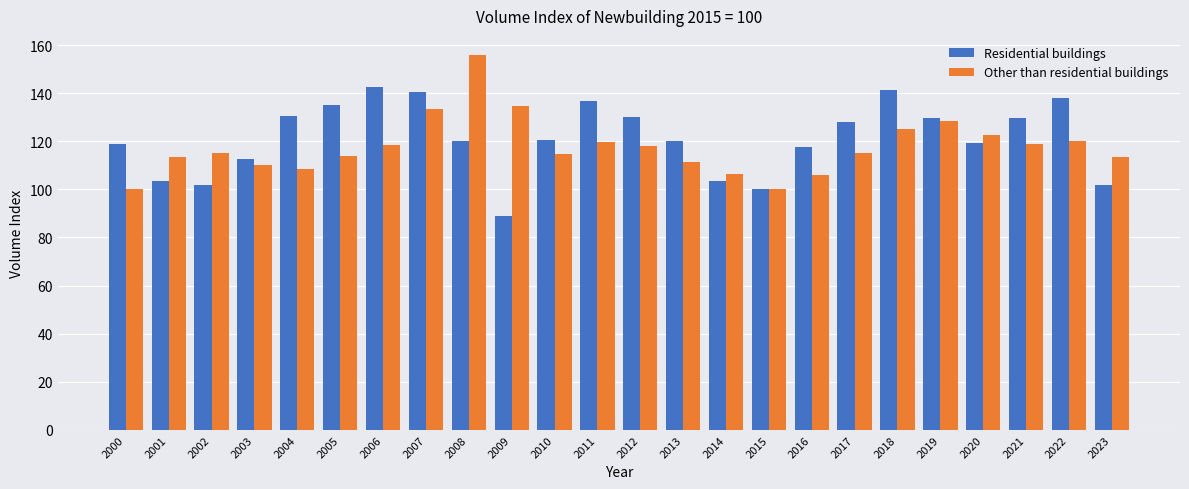

How many series are shown in this chart?

2